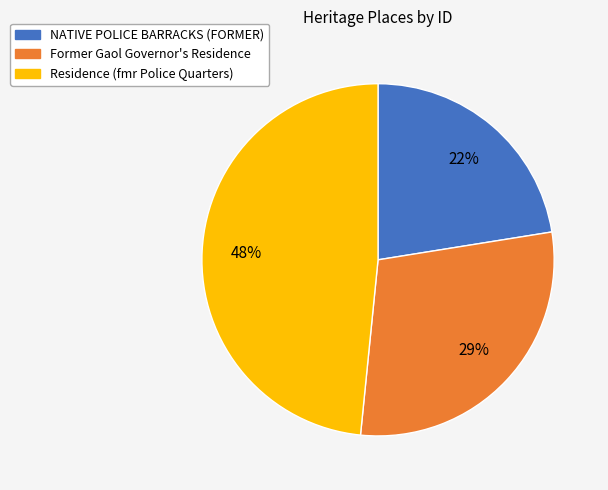

Count the number of slices in the pie.

3